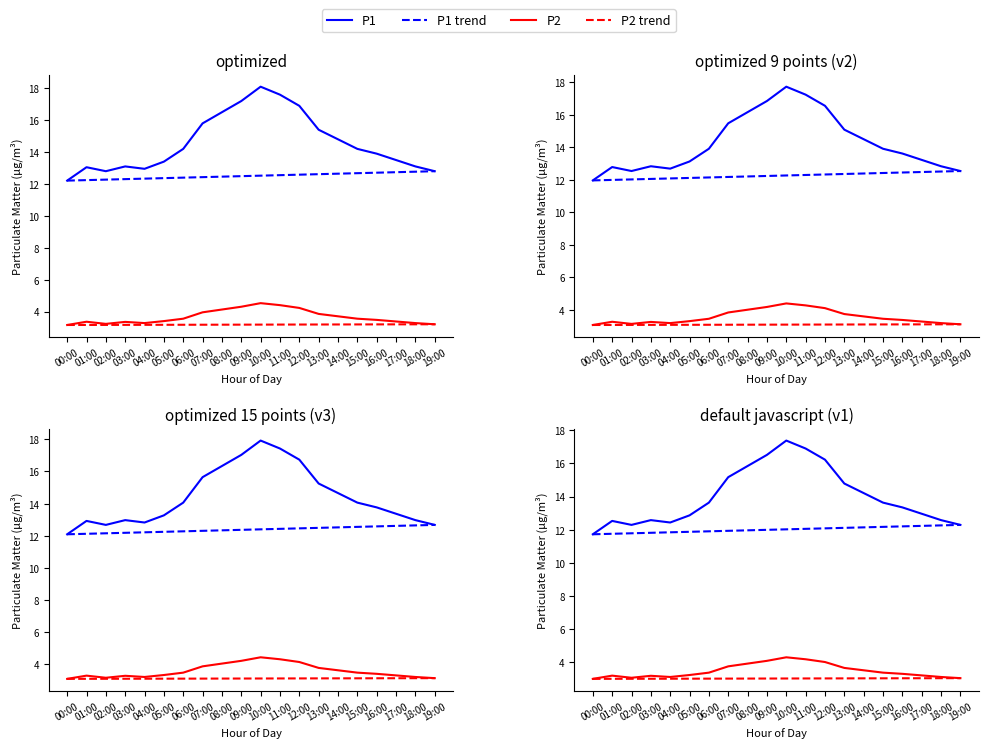

At which label is P2 closest to 3?

00:00